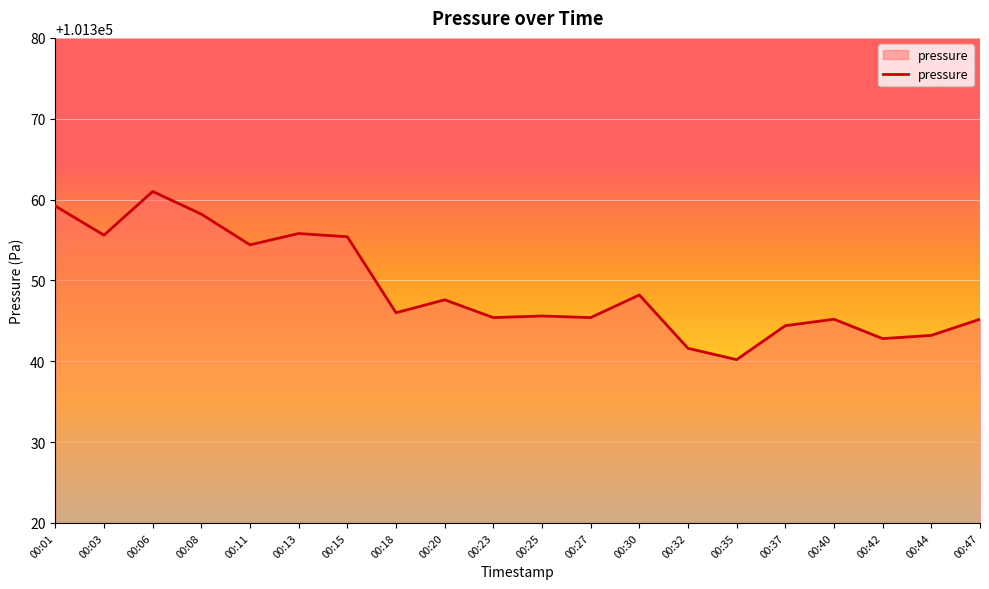

What is the greatest value displayed?

101361.0